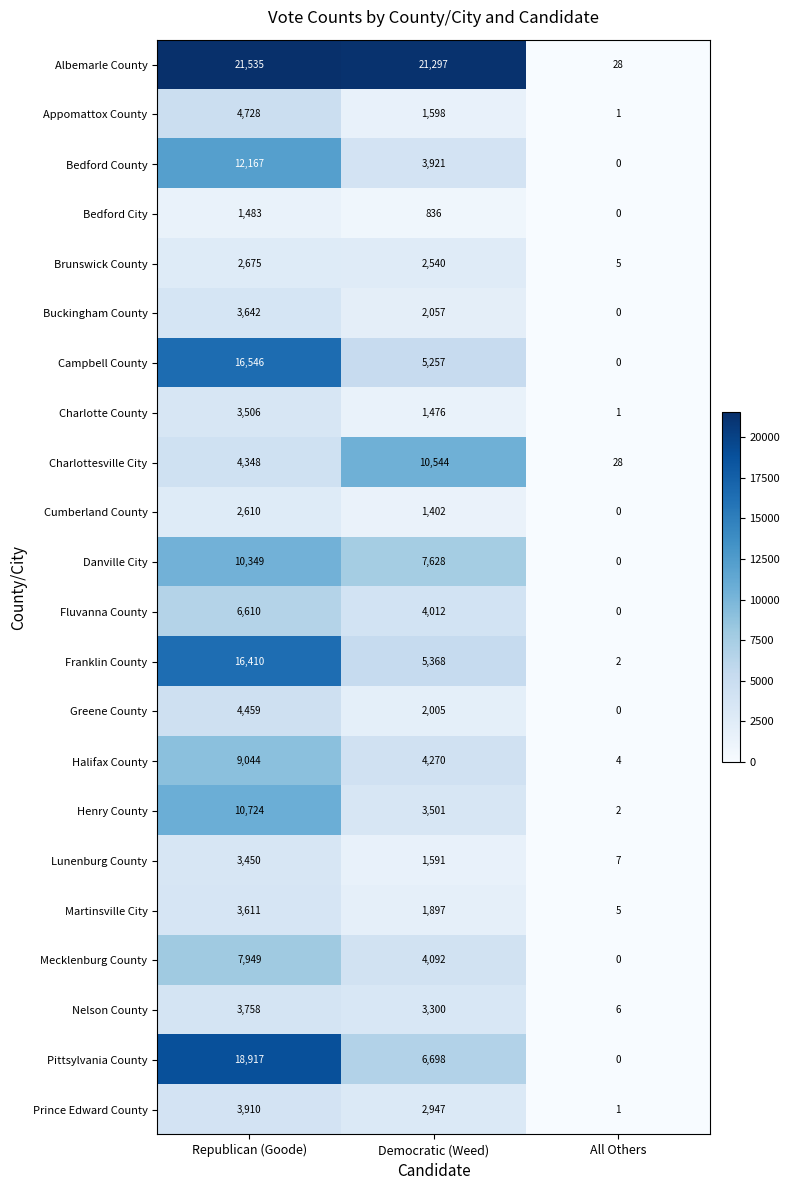

Between Republican (Goode) and All Others, which series saw the biggest shift?

Albemarle County